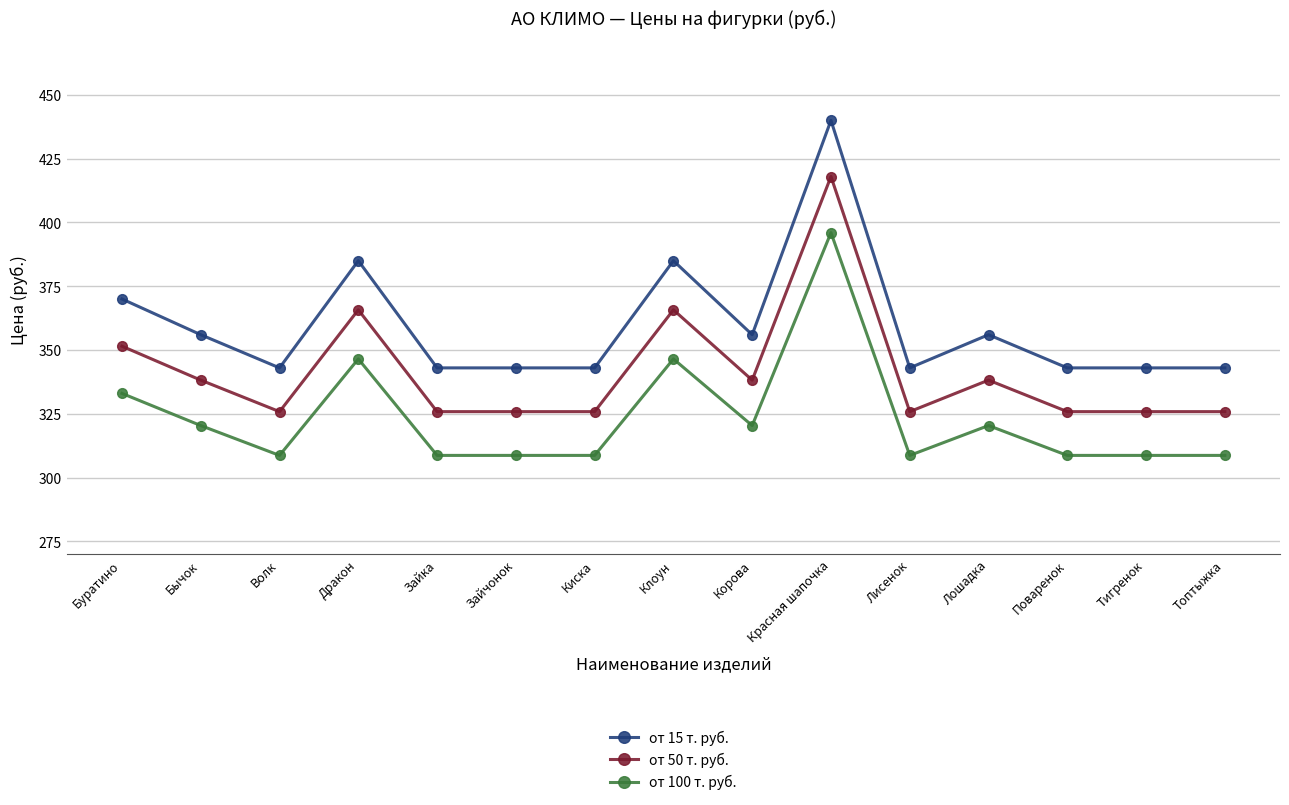

What is the smallest value displayed?

308.7